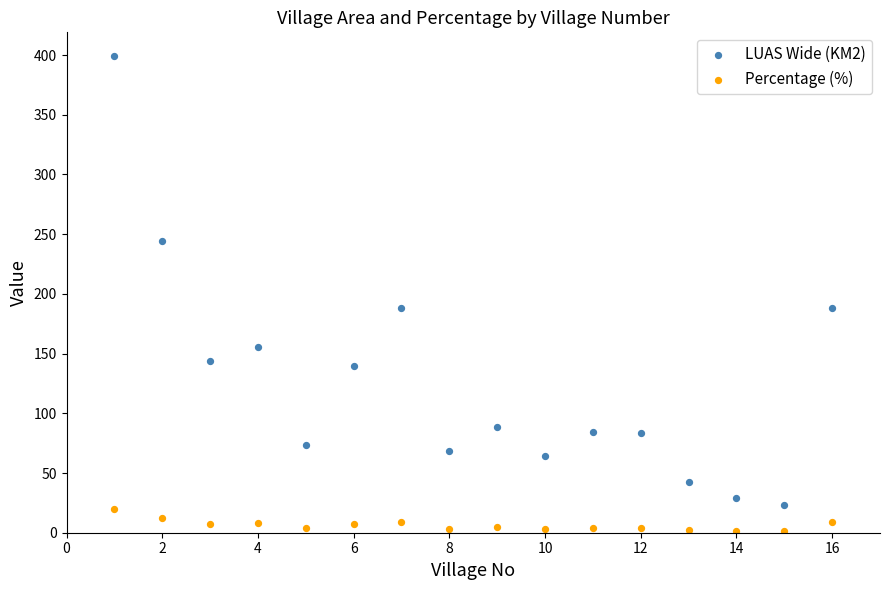

Which series contains the highest Y value?

LUAS Wide (KM2)